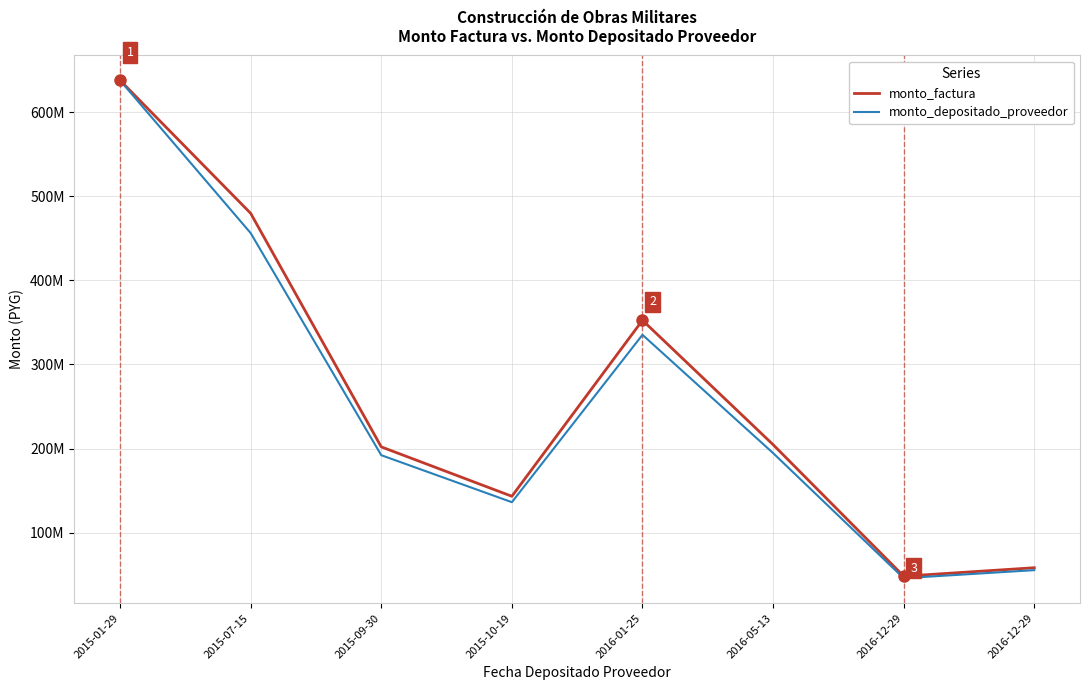

Does the chart display data point markers on the line(s)?

No